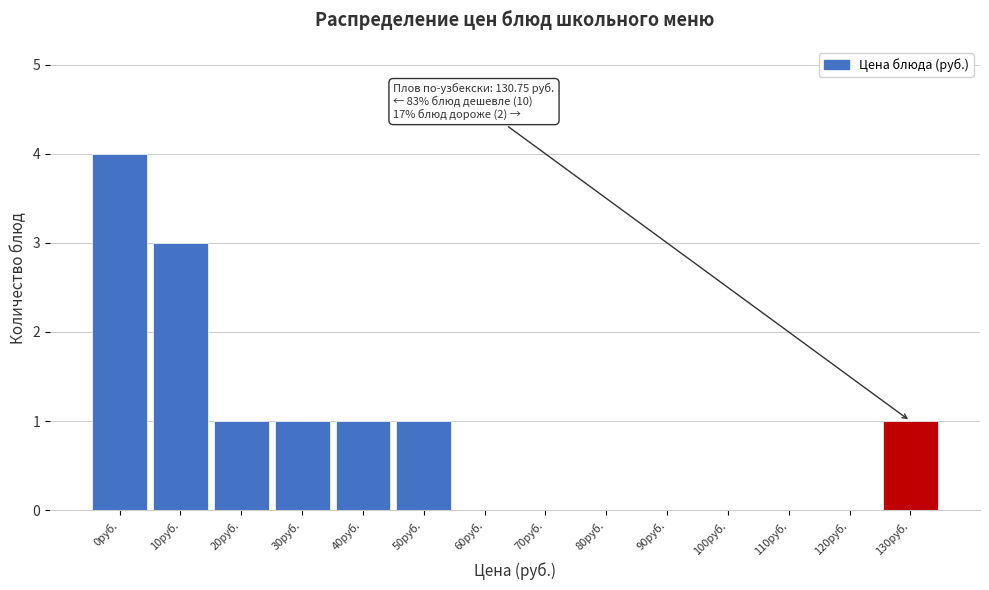

Reading left to right, transcribe all the data shown in this chart.

0руб.=4	10руб.=3	20руб.=1	30руб.=1	40руб.=1	50руб.=1	60руб.=0	70руб.=0	80руб.=0	90руб.=0	100руб.=0	110руб.=0	120руб.=0	130руб.=1